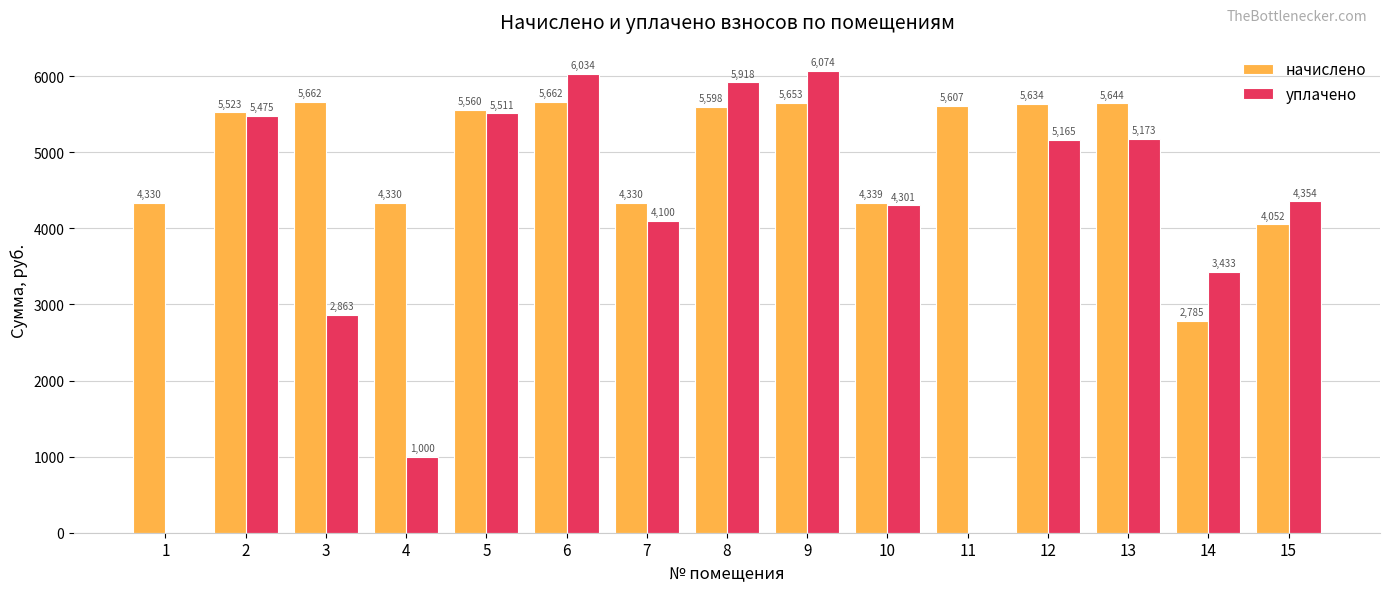

Count the number of categories in the chart.

15